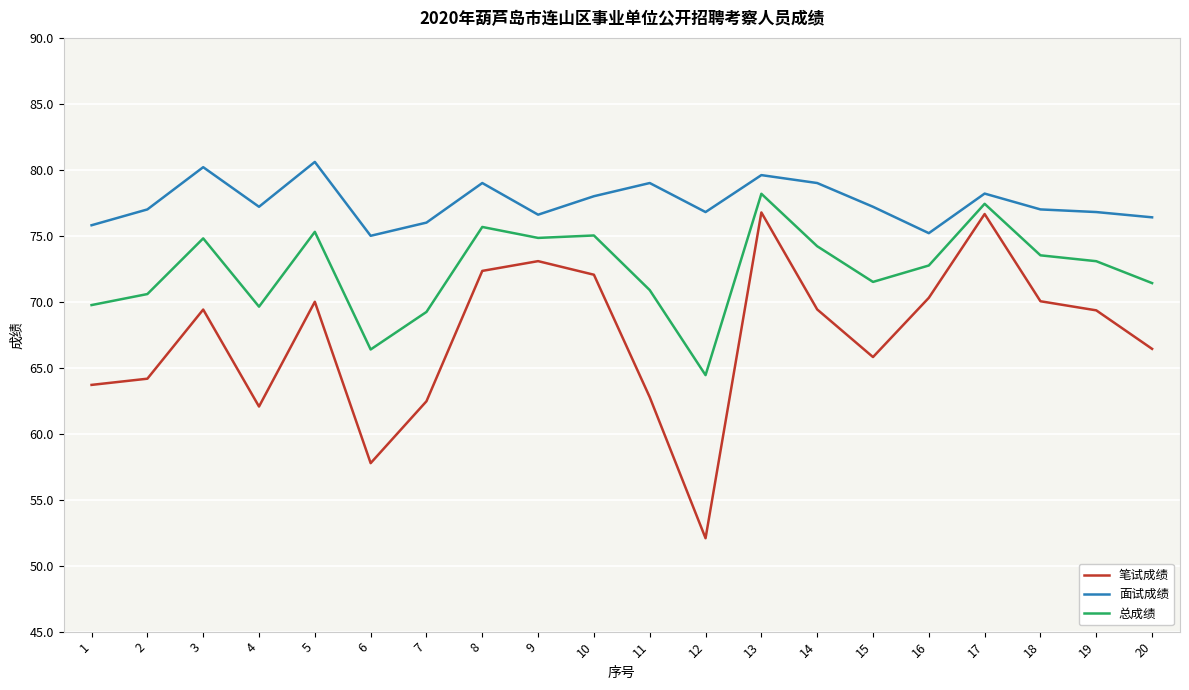

At 2, list the series in order from largest to smallest.

面试成绩, 总成绩, 笔试成绩